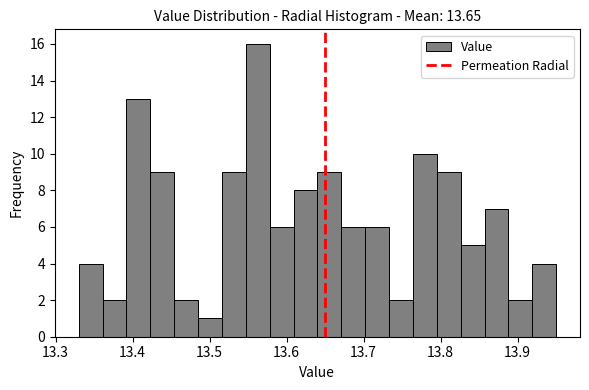

Around what value on the x-axis is the tallest bar? Give the approximate position of its centre, as read against the axis.

13.56